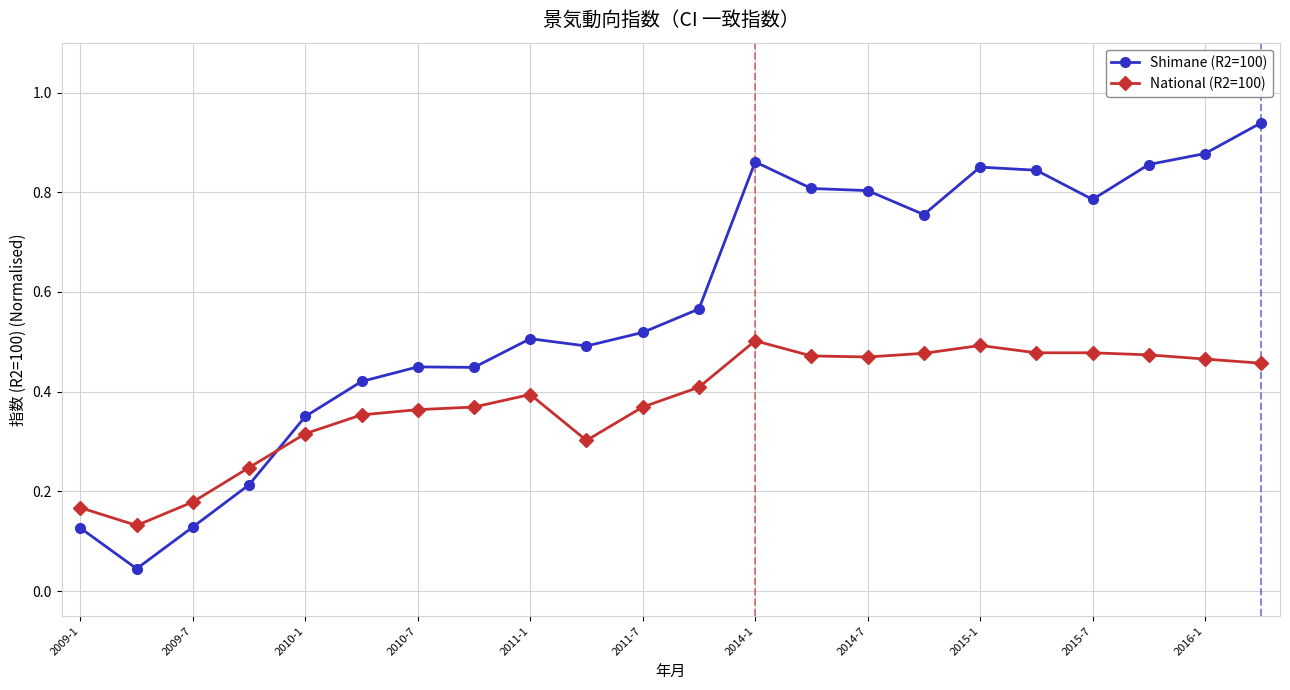

True or false: National (R2=100) has more than 2 points higher than both neighbors.

True